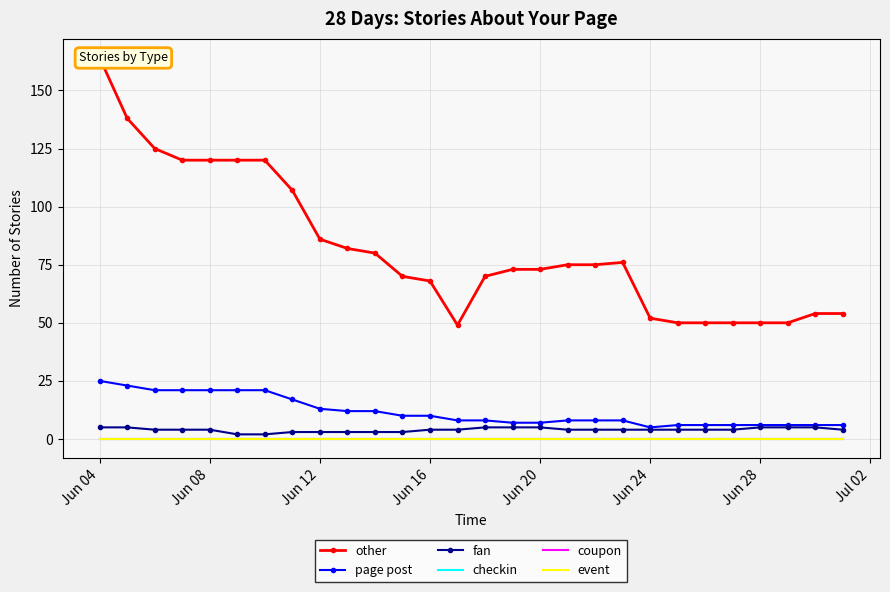

How many lines are shown in the chart?

6